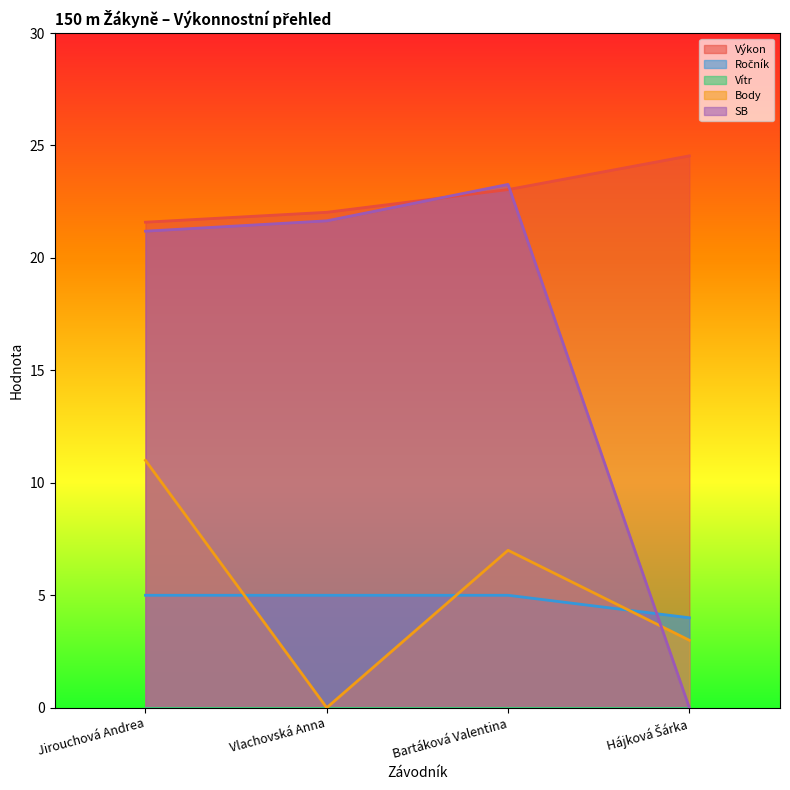

The Výkon series shows 39.6 at Vlachovská Anna. True or false?

False